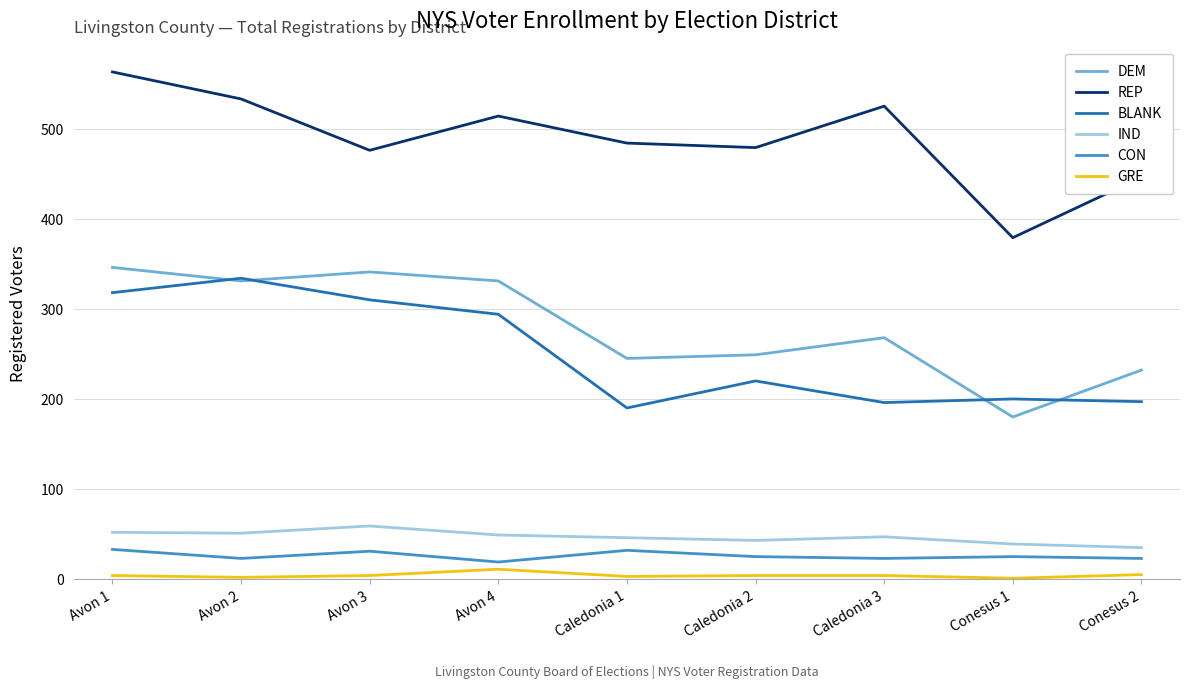

At which category does the chart reach its peak across all series?

Avon 1